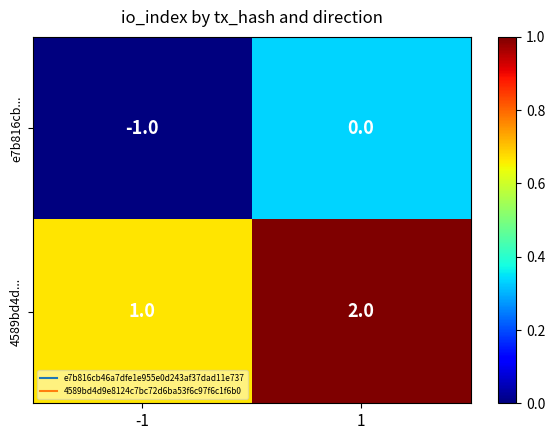

The e7b816cb... series shows -1 at -1. True or false?

True